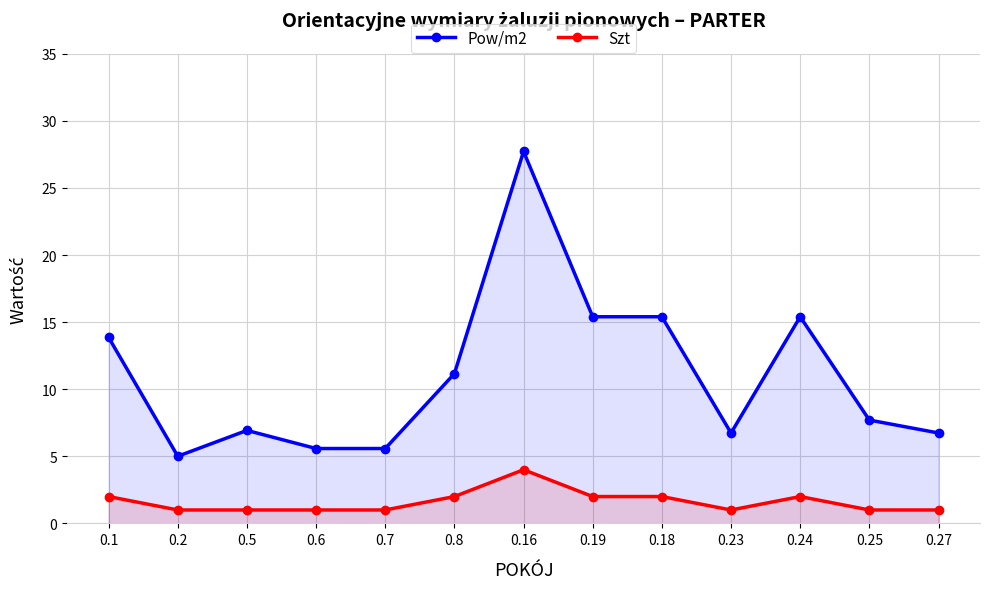

What is the minimum value shown in the chart?

1.0